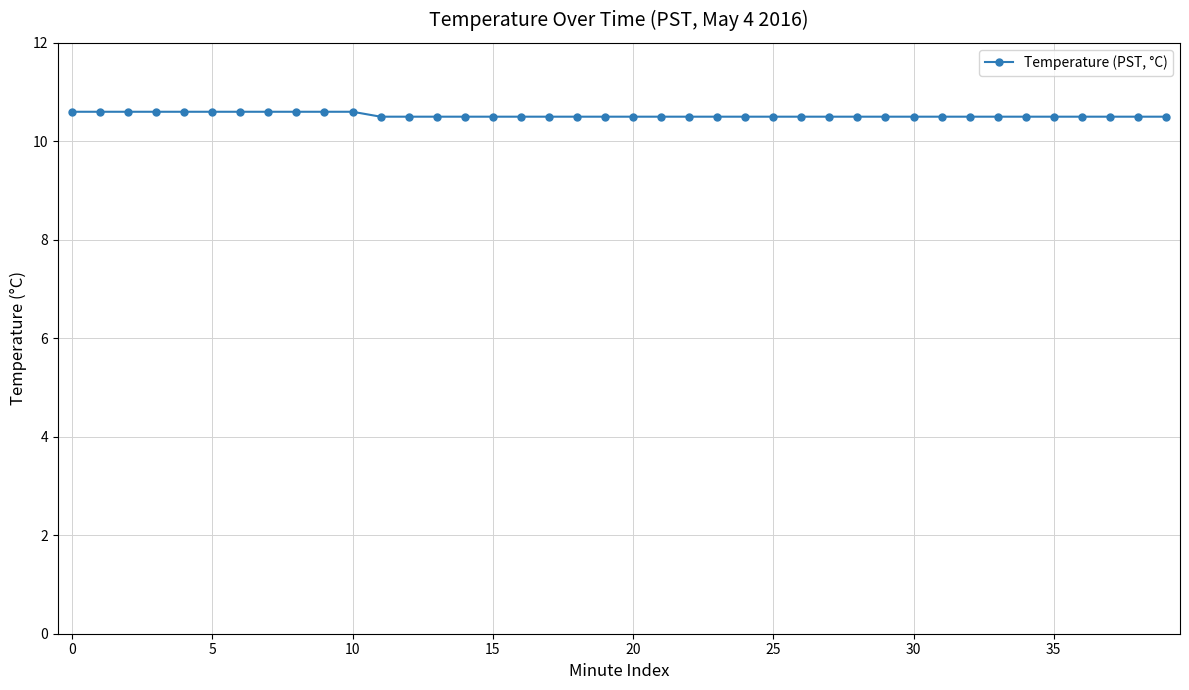

What is the sum of all values?

421.1